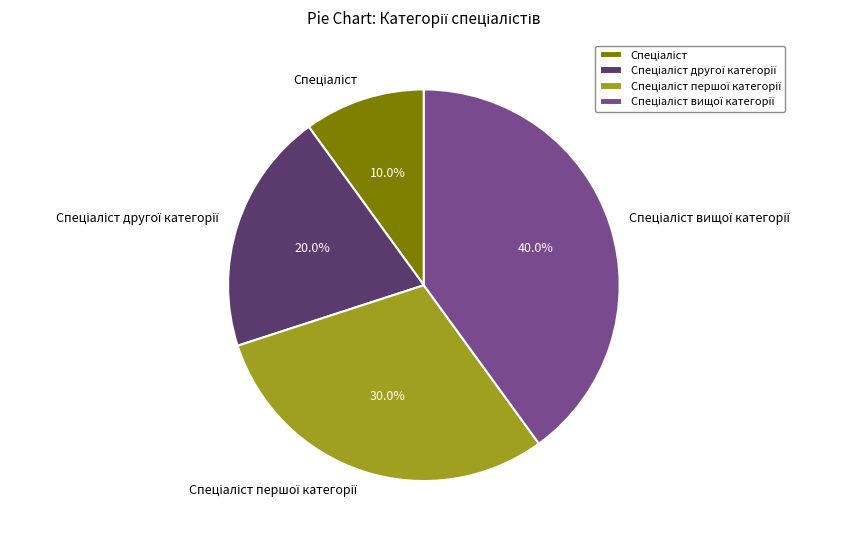

Is there a majority slice in this chart?

No